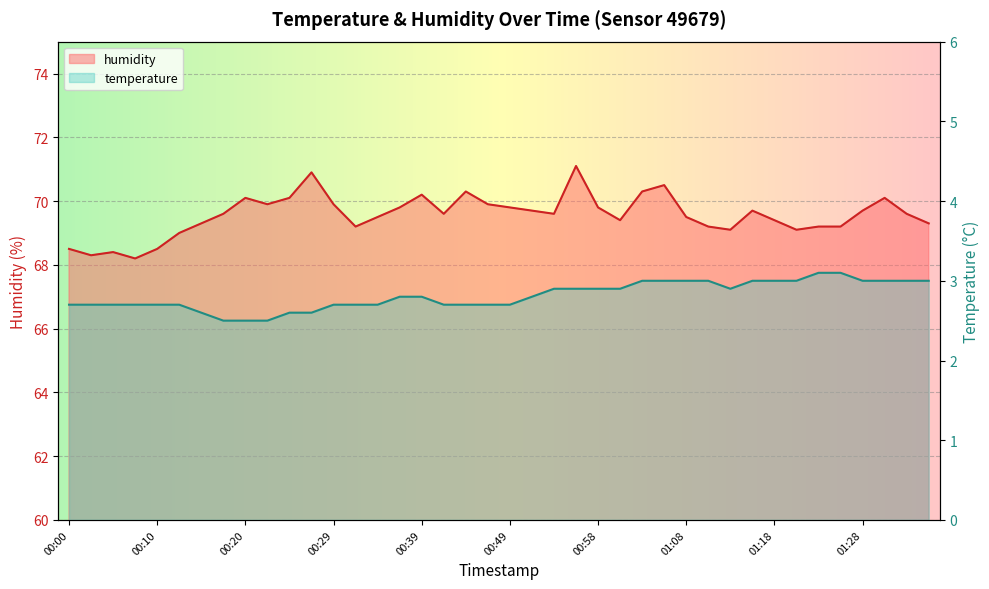

Which series changed the most between 00:00 and 00:58?

humidity